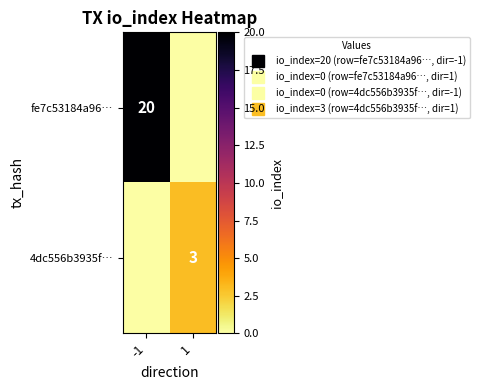

At 1, list the series in order from smallest to largest.

fe7c53184a96…, 4dc556b3935f…